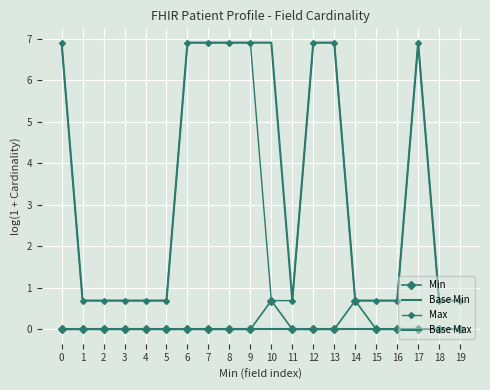

List the series in order of their peak value, highest first.

Max, Base Max, Min, Base Min